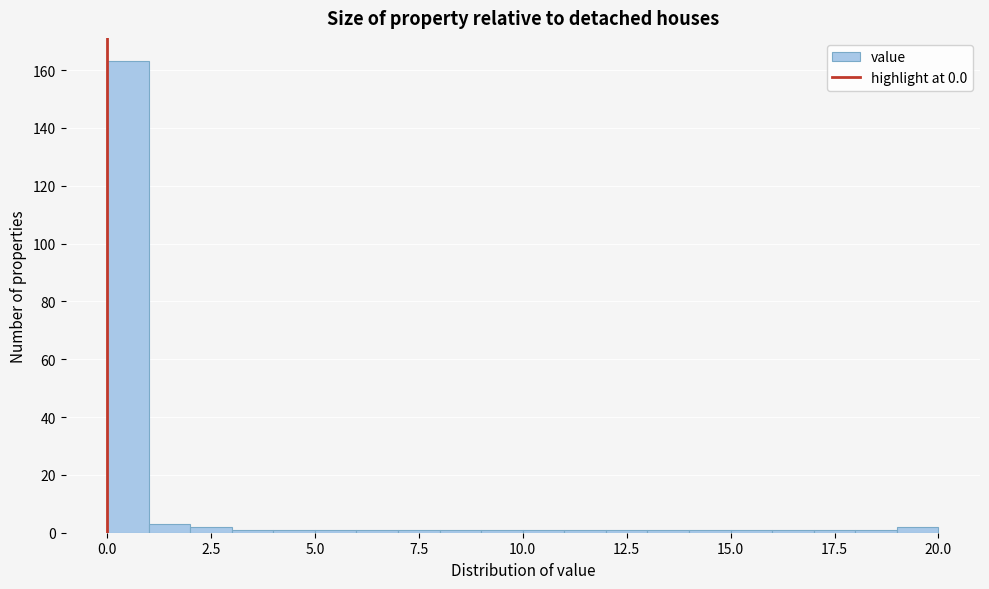

Around what value on the x-axis is the tallest bar? Give the approximate position of its centre, as read against the axis.

0.5